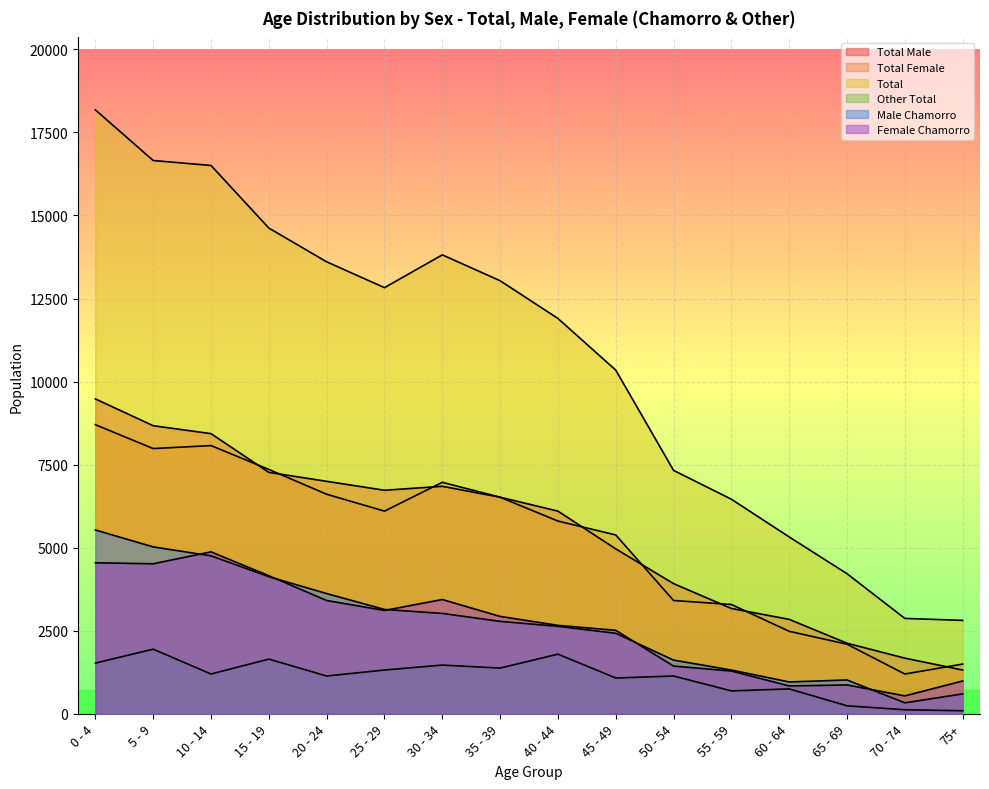

What is the spread (max minus min) of values at 35 - 39?

11661